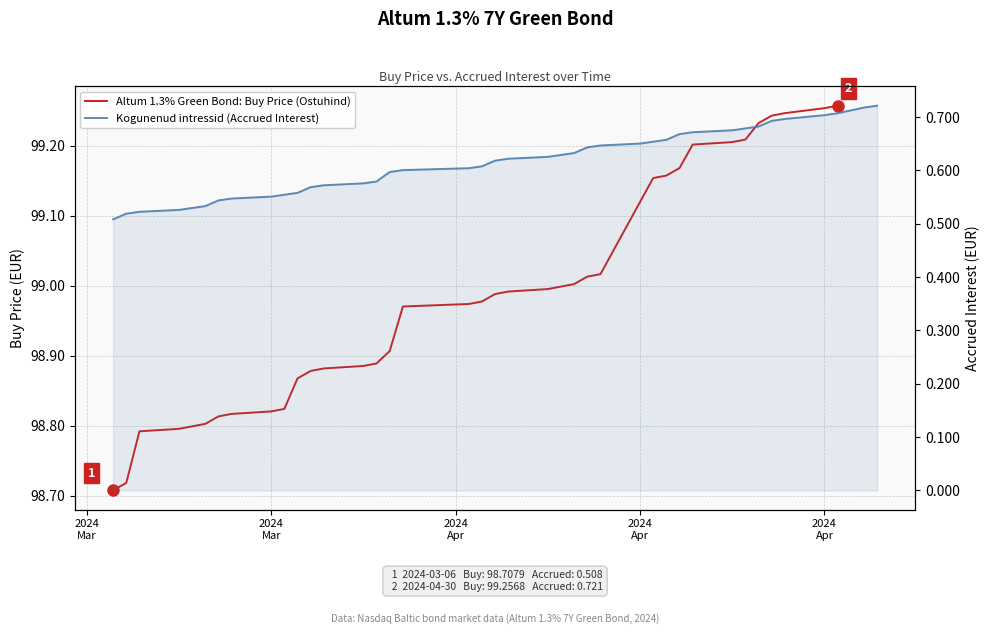

Reading left to right, what are all the values shown in this chart?

2024
Mar=0.5	2024
Mar=0.5	2024
Apr=0.5	2024
Apr=0.5	2024
Apr=0.5	5=0.5	6=0.5	7=0.5	8=0.6	9=0.6	10=0.6	11=0.6	12=0.6	13=0.6	14=0.6	15=0.6	16=0.6	17=0.6	18=0.6	19=0.6	20=0.6	21=0.6	22=0.6	23=0.6	24=0.6	25=0.6	26=0.7	27=0.7	28=0.7	29=0.7	30=0.7	31=0.7	32=0.7	33=0.7	34=0.7	35=0.7	36=0.7	37=0.7	38=0.7	39=0.7